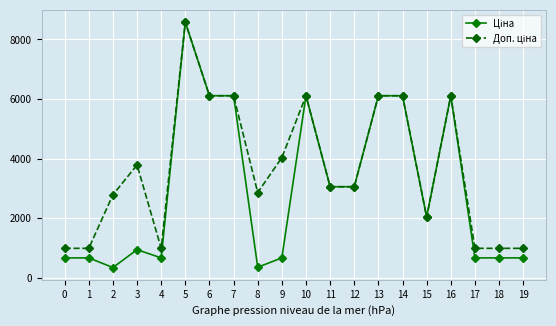

What is the maximum value shown in the chart?

8581.1